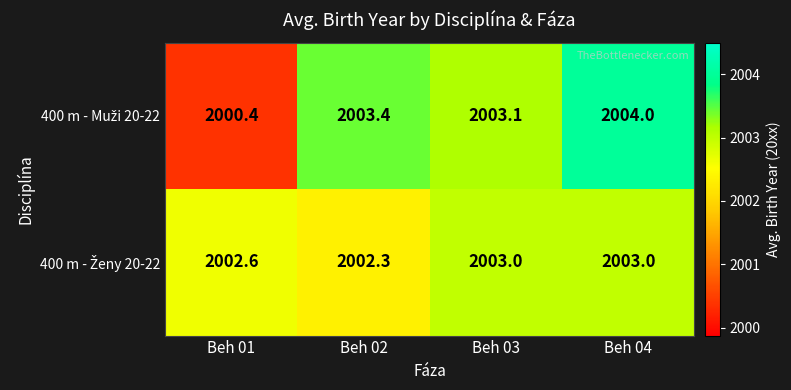

At which category is the sum across all series the highest?

Beh 04